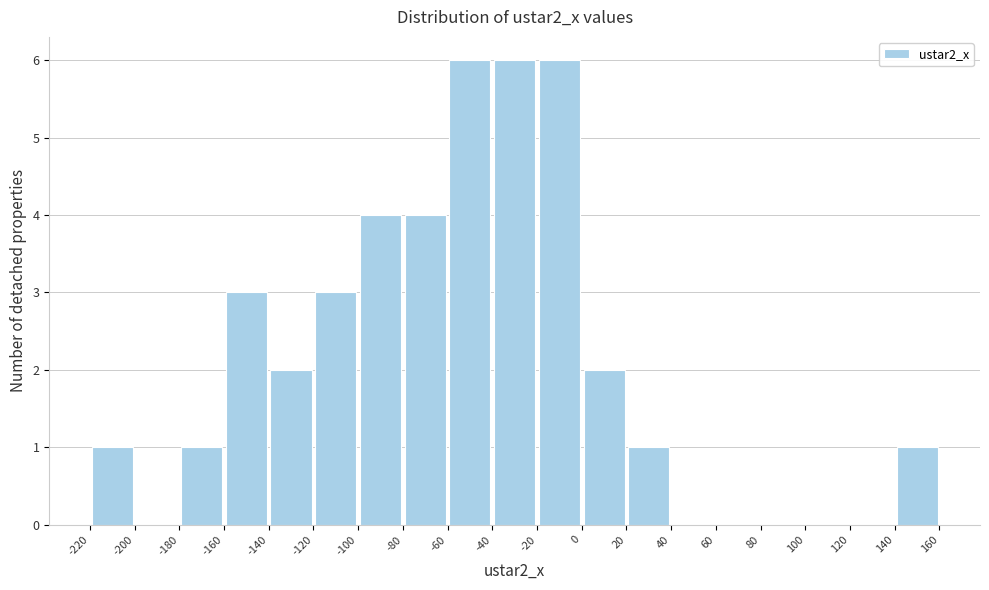

Reading left to right, transcribe this chart: for each bar, give the range it covers on the x-axis and its height. The values are not printed on the chart, so give them approximately, as read against the axis.

-220 to -200: 1
-200 to -180: 0
-180 to -160: 1
-160 to -140: 3
-140 to -120: 2
-120 to -100: 3
-100 to -80: 4
-80 to -60: 4
-60 to -40: 6
-40 to -20: 6
-20 to 0: 6
0 to 20: 2
20 to 40: 1
40 to 60: 0
60 to 80: 0
80 to 100: 0
100 to 120: 0
120 to 140: 0
140 to 160: 1